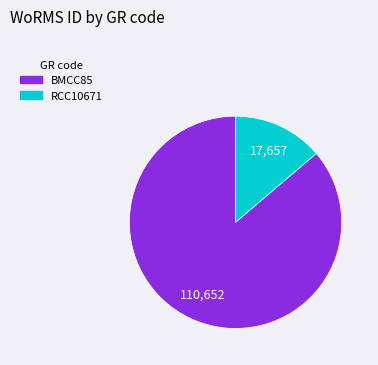

Combined, do RCC10671 and BMCC85 account for over 50%?

Yes